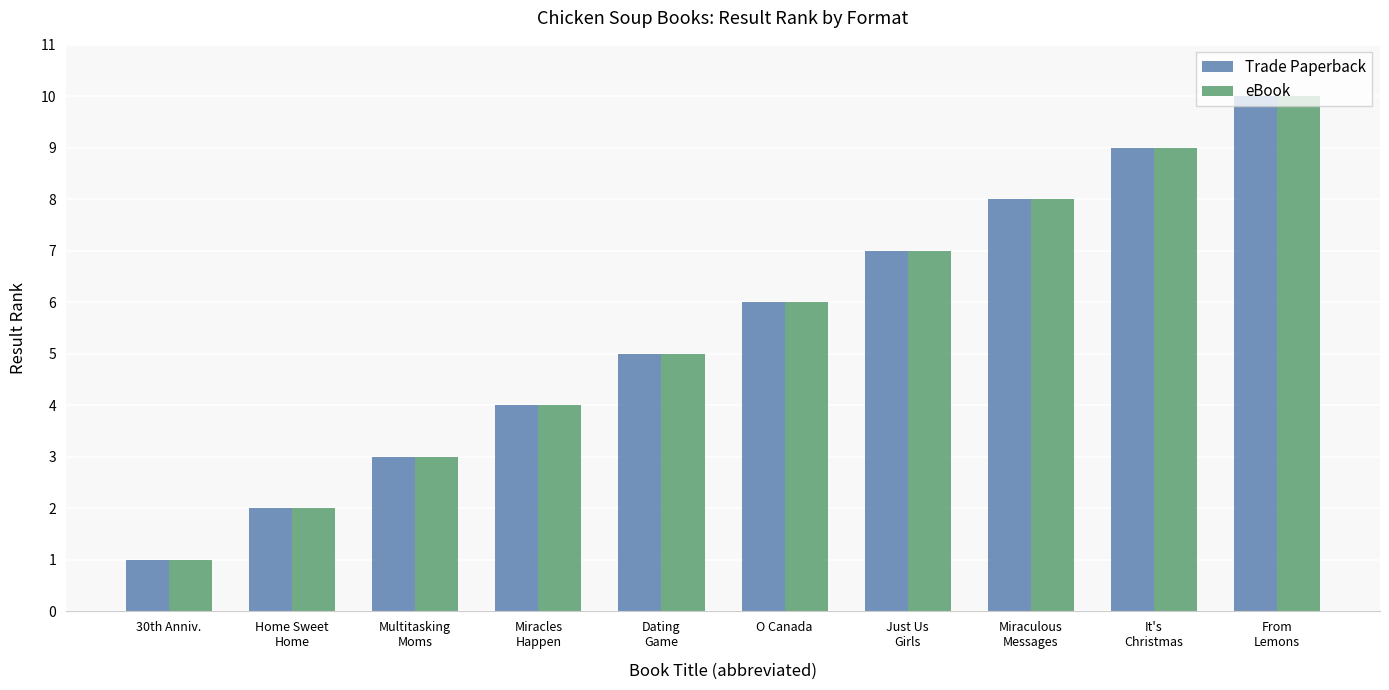

At which label is eBook closest to 5?

Dating
Game